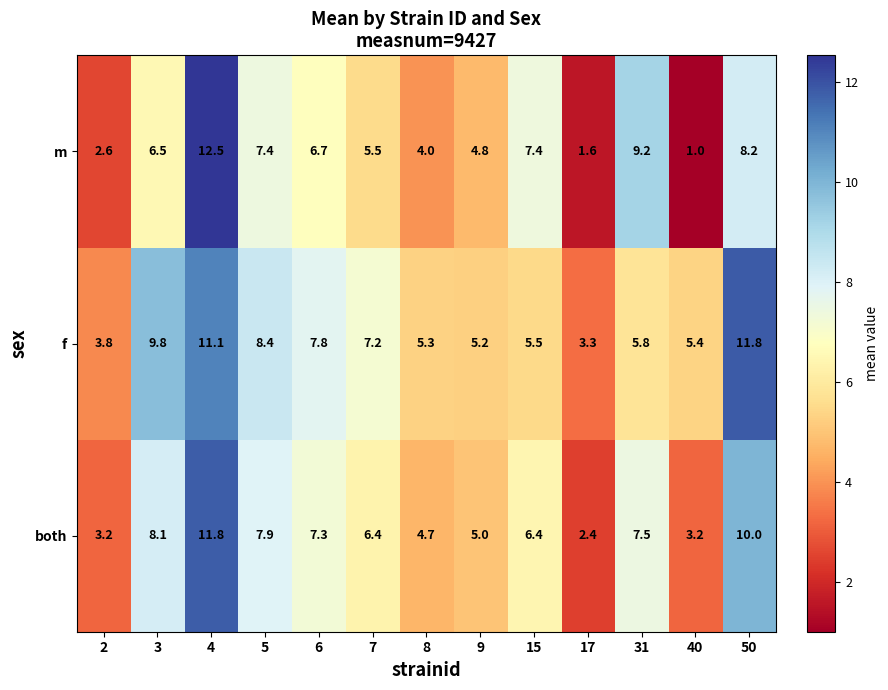

What is the maximum value shown in the chart?

12.5